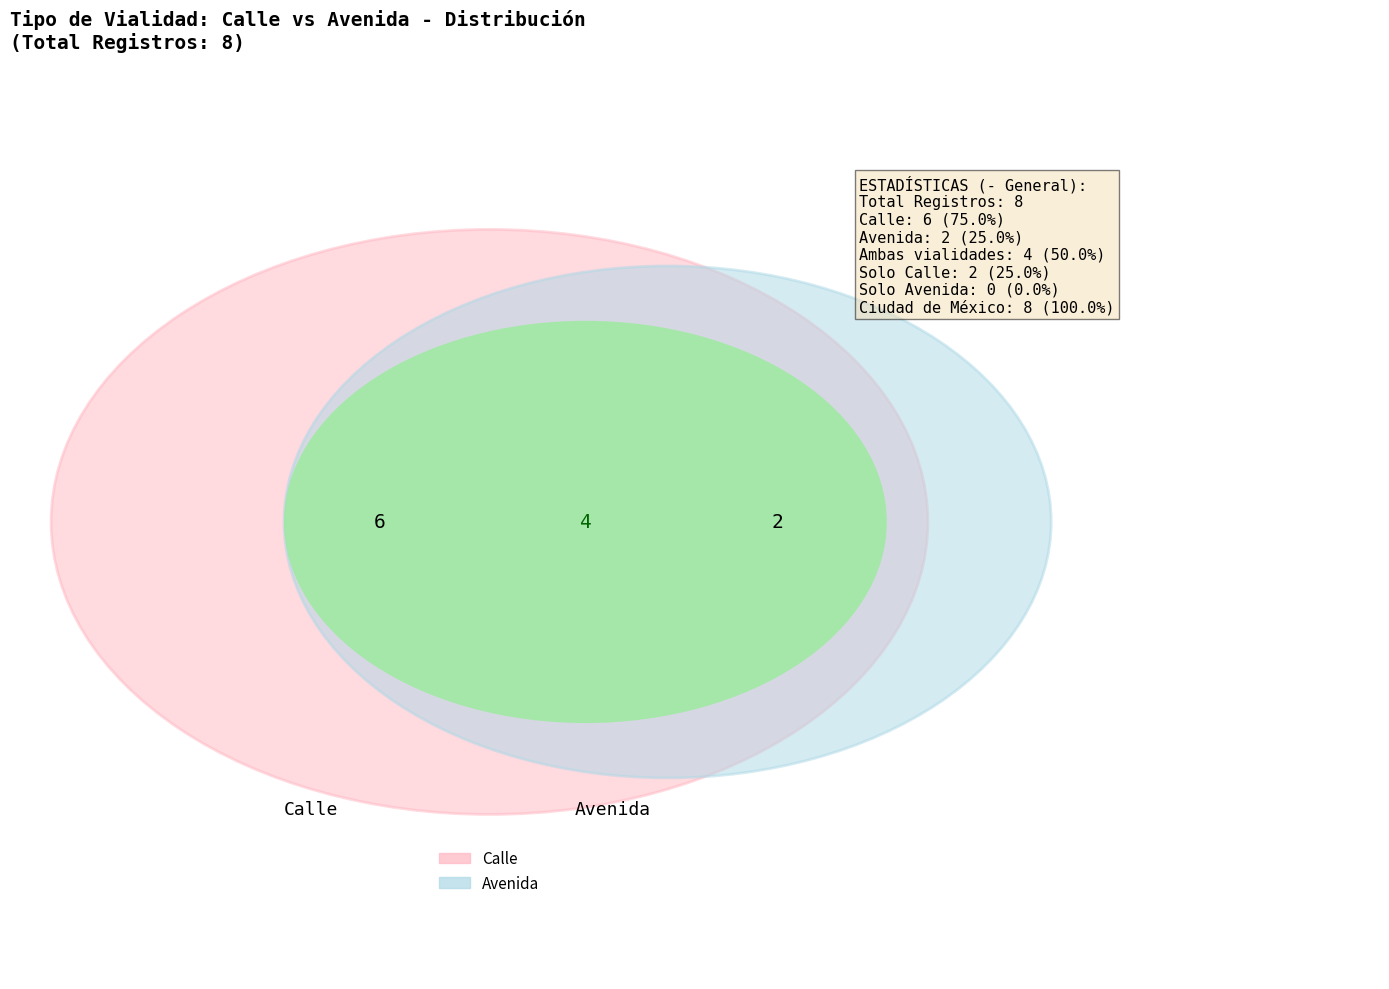

Which slice is the largest?

Calle